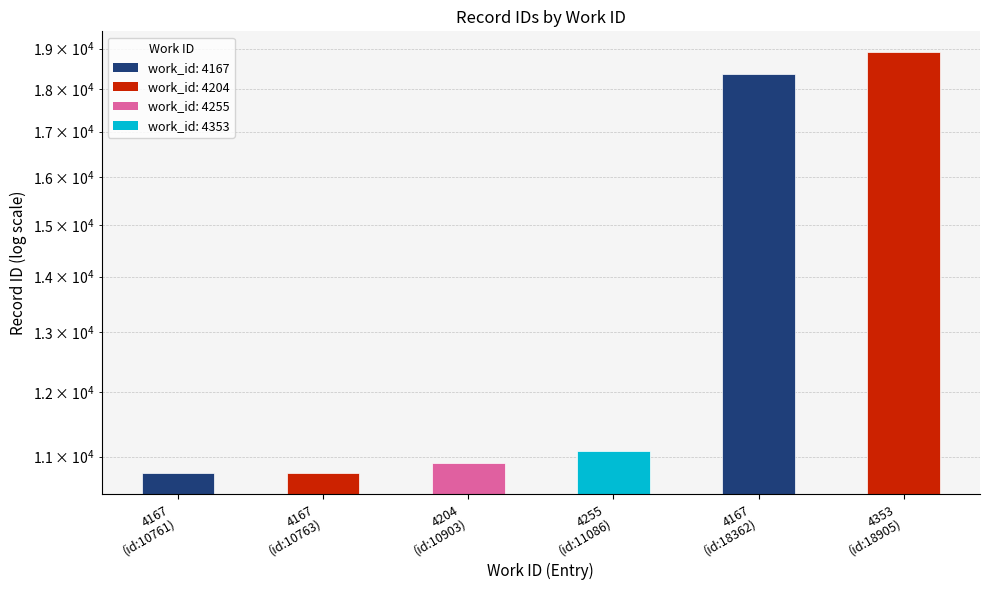

Which category has the lowest value across all series?

4167
(id:10761)